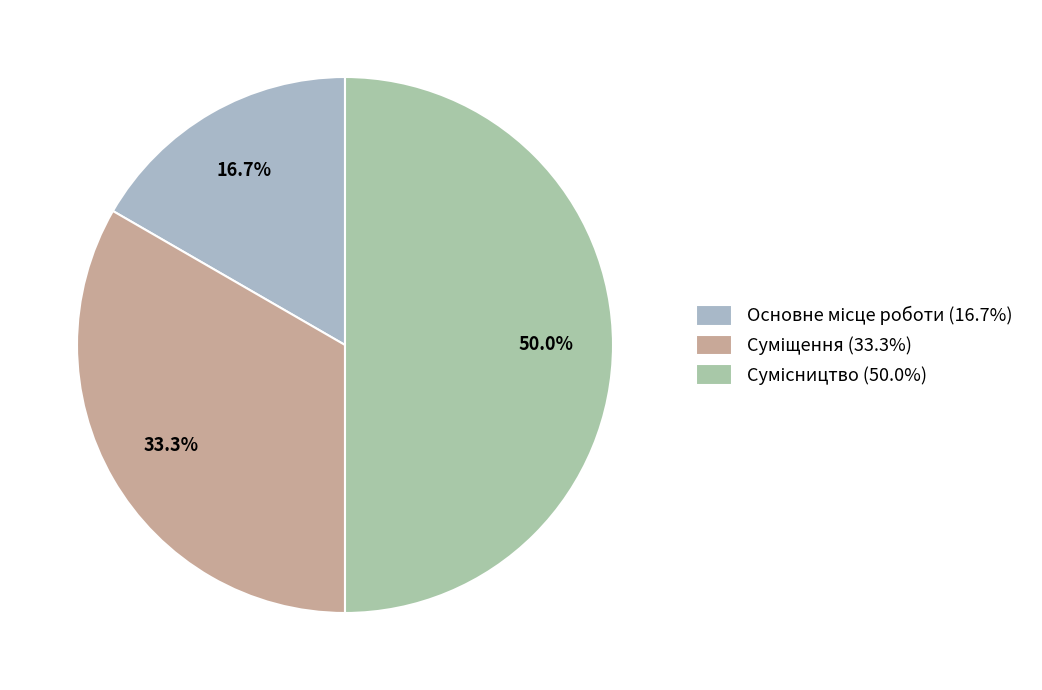

Between Сумісництво and Суміщення, which is larger?

Сумісництво